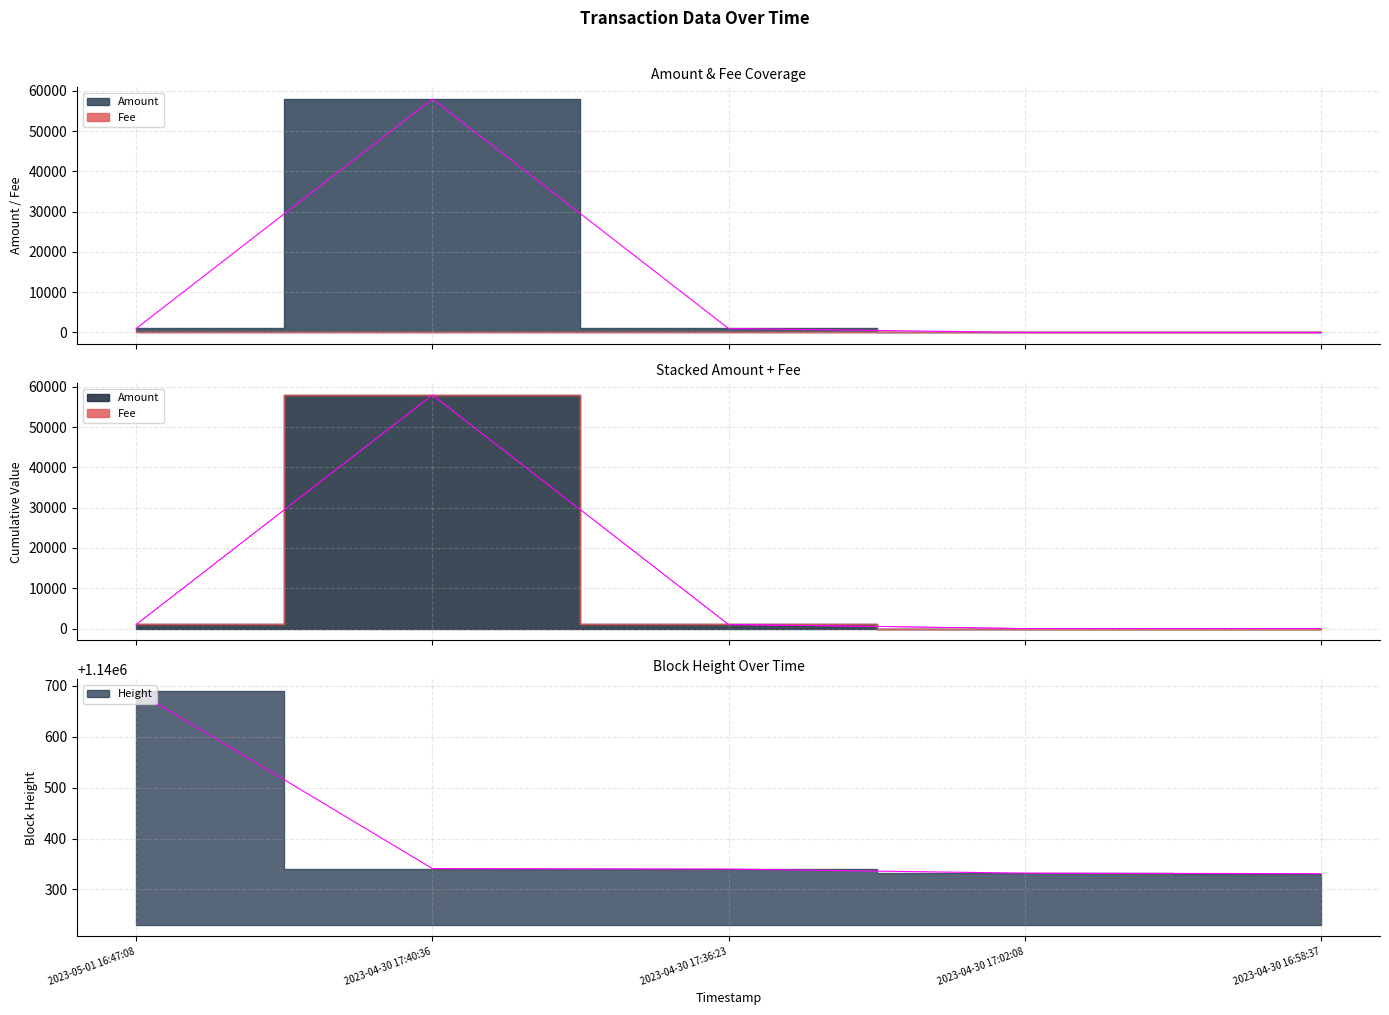

What is the lowest value of the Height series?

1140331.0